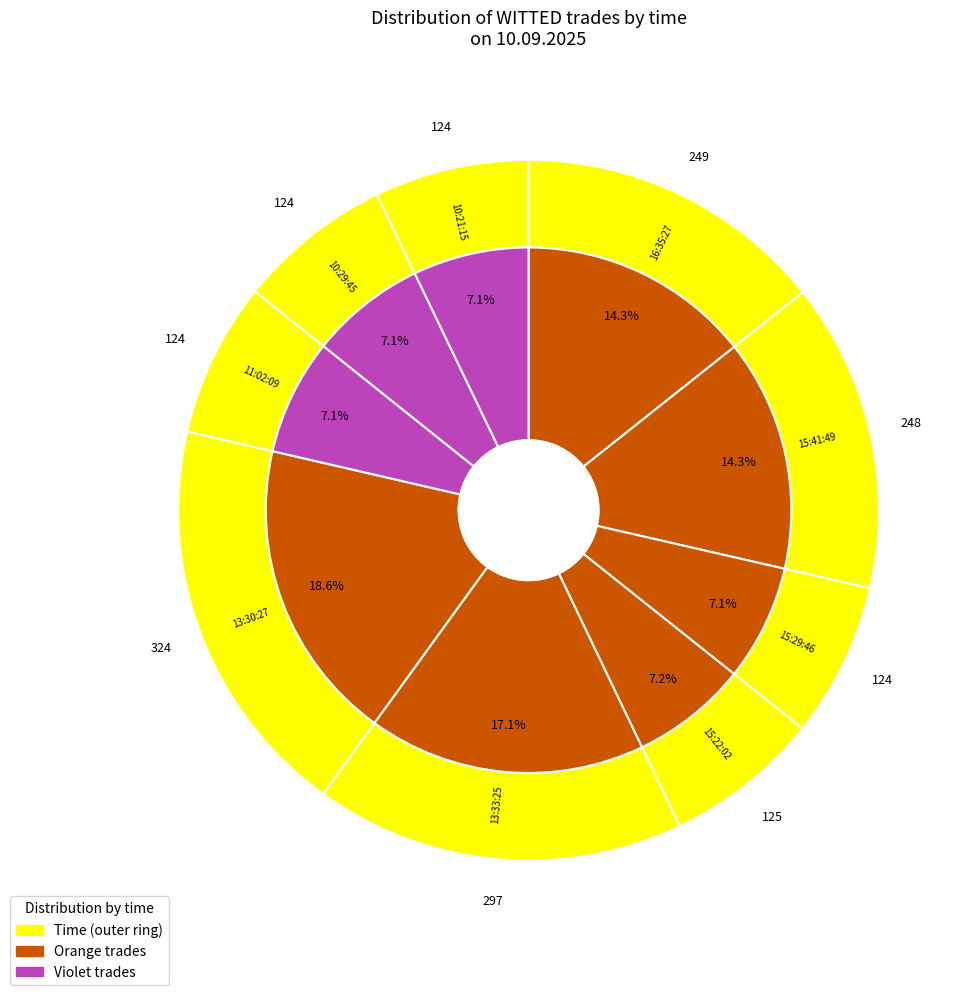

Which slice is the smallest?

15:29:46